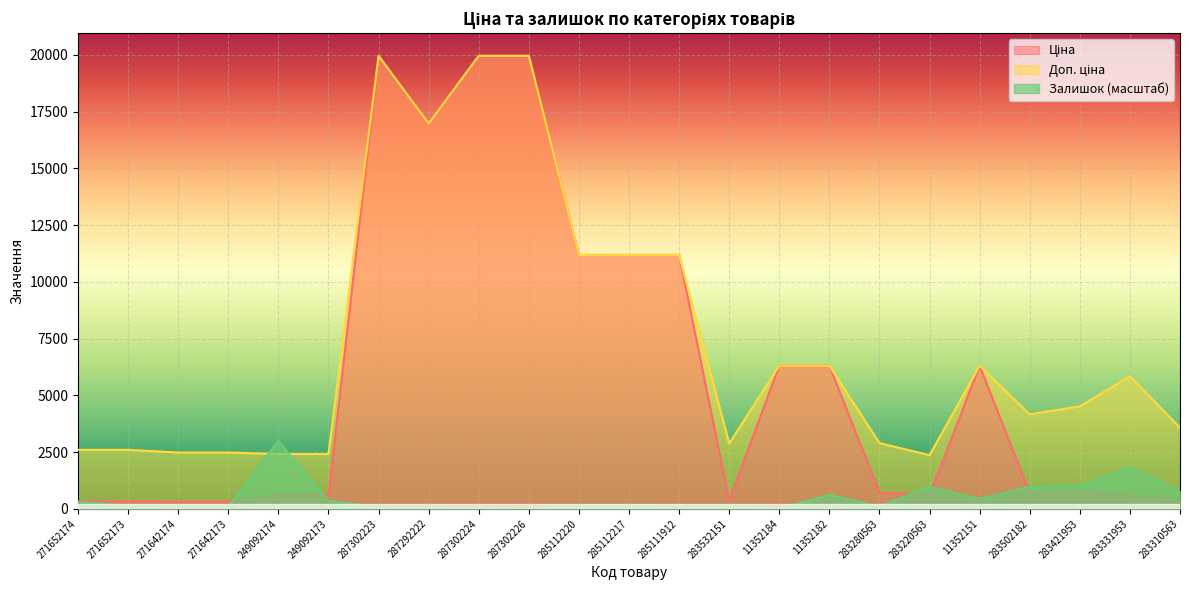

True or false: Залишок has a value of 41.2 at 271642174.

False